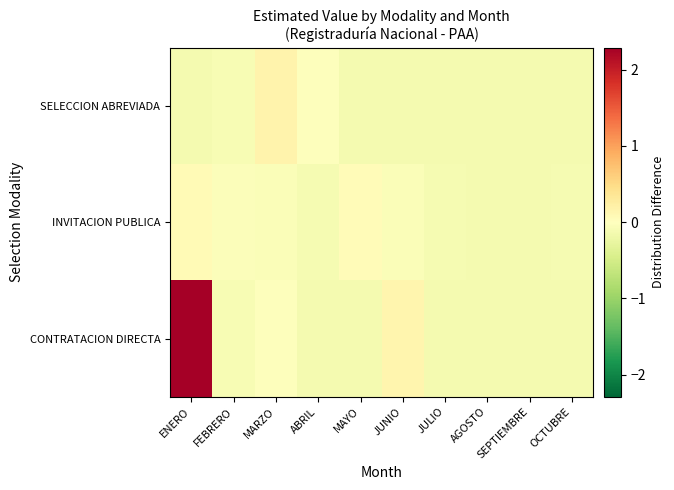

Reading right to left, transcribe all the data shown in this chart.

CONTRATACION DIRECTA: OCTUBRE=-0.1	SEPTIEMBRE=-0.1	AGOSTO=-0.1	JULIO=-0.1	JUNIO=0.1	MAYO=-0.1	ABRIL=-0.1	MARZO=-0.0	FEBRERO=-0.1	ENERO=2.3
INVITACION PUBLICA: OCTUBRE=-0.1	SEPTIEMBRE=-0.1	AGOSTO=-0.1	JULIO=-0.1	JUNIO=-0.1	MAYO=0.1	ABRIL=-0.1	MARZO=-0.1	FEBRERO=-0.1	ENERO=0.1
SELECCION ABREVIADA: OCTUBRE=-0.1	SEPTIEMBRE=-0.1	AGOSTO=-0.1	JULIO=-0.1	JUNIO=-0.1	MAYO=-0.1	ABRIL=-0.0	MARZO=0.2	FEBRERO=-0.1	ENERO=-0.1